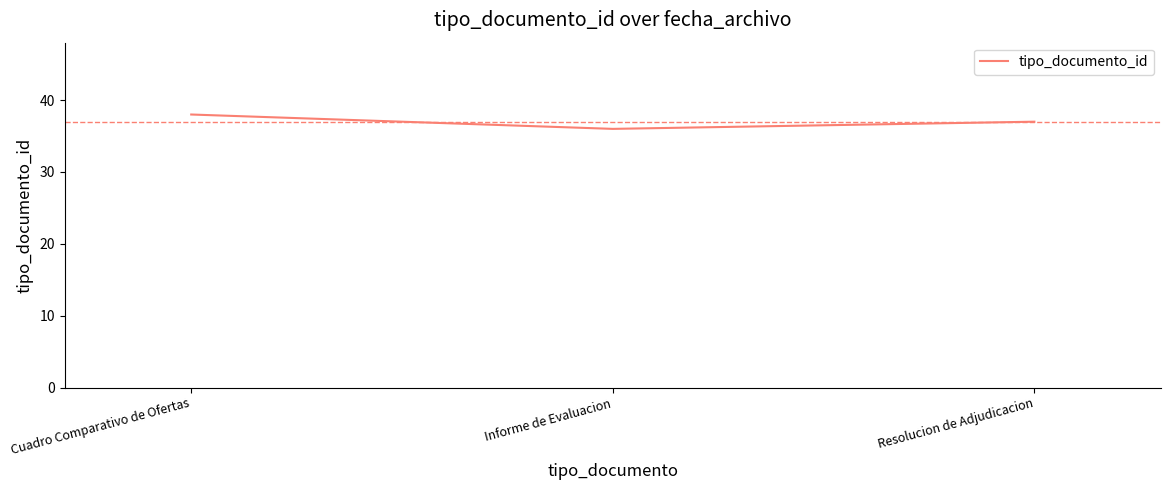

Where does the data first go above 37?

Cuadro Comparativo de Ofertas